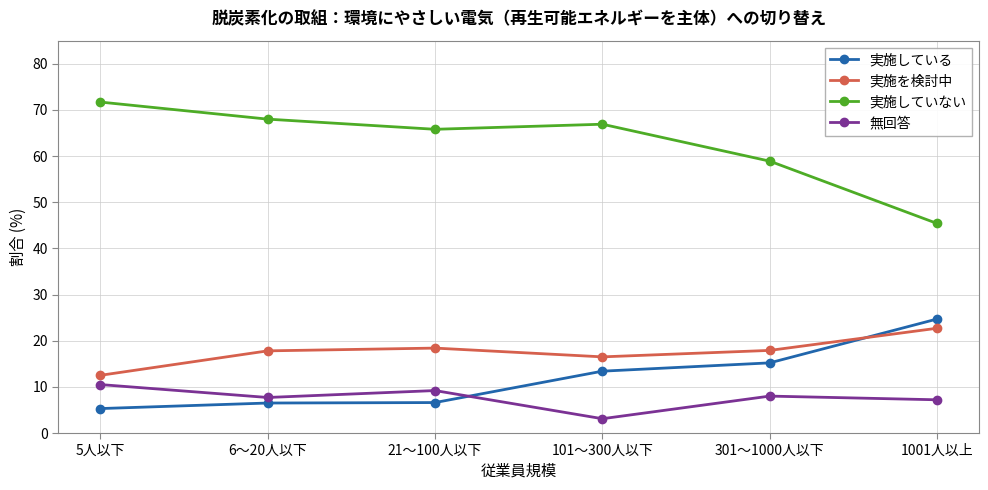

What is the label of the 3rd point from the left?

21～100人以下